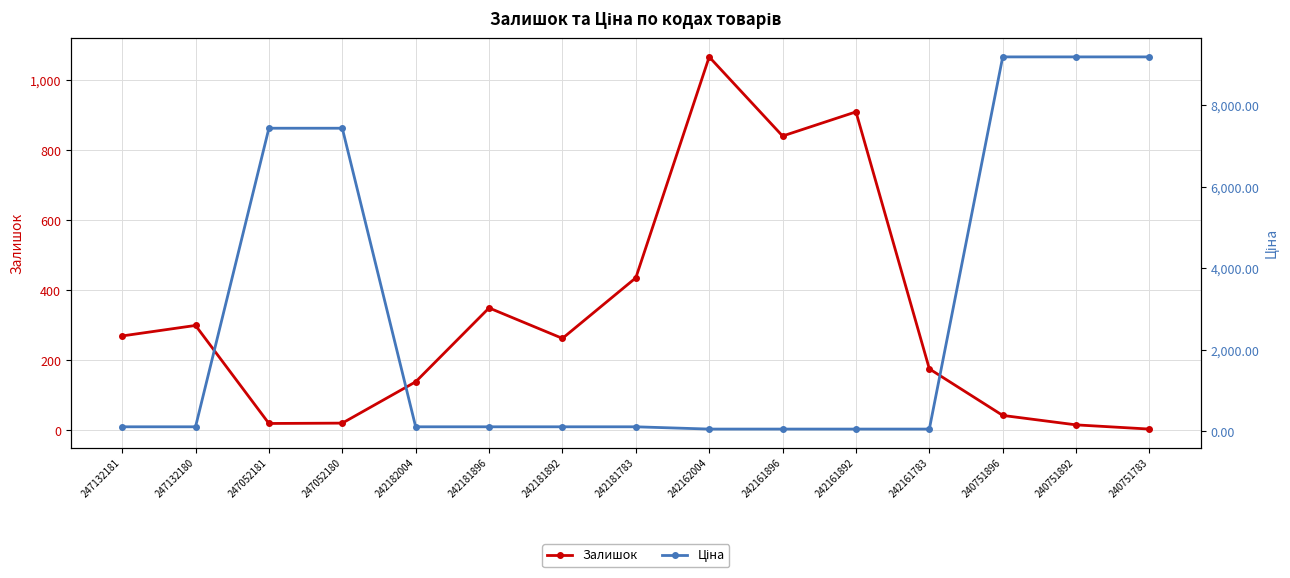

Where is Ціна nearest to the value 4620?

247052181